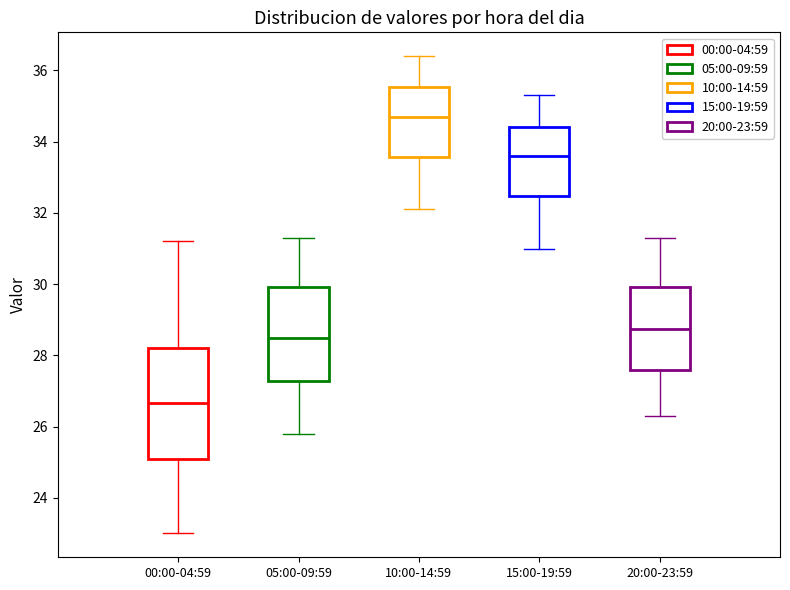

Where does the upper whisker of the box for 00:00-04:59 end on the y-axis? The values are not printed on the chart, so give them approximately, as read against the axis.

31.2